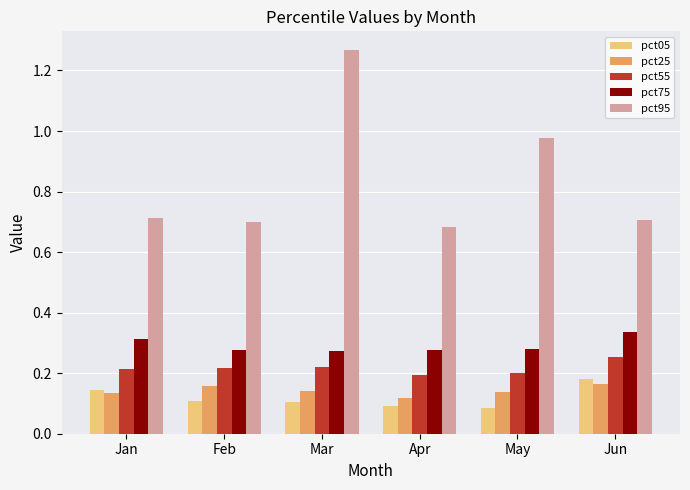

Which category has the highest value in the pct05 series?

Jun